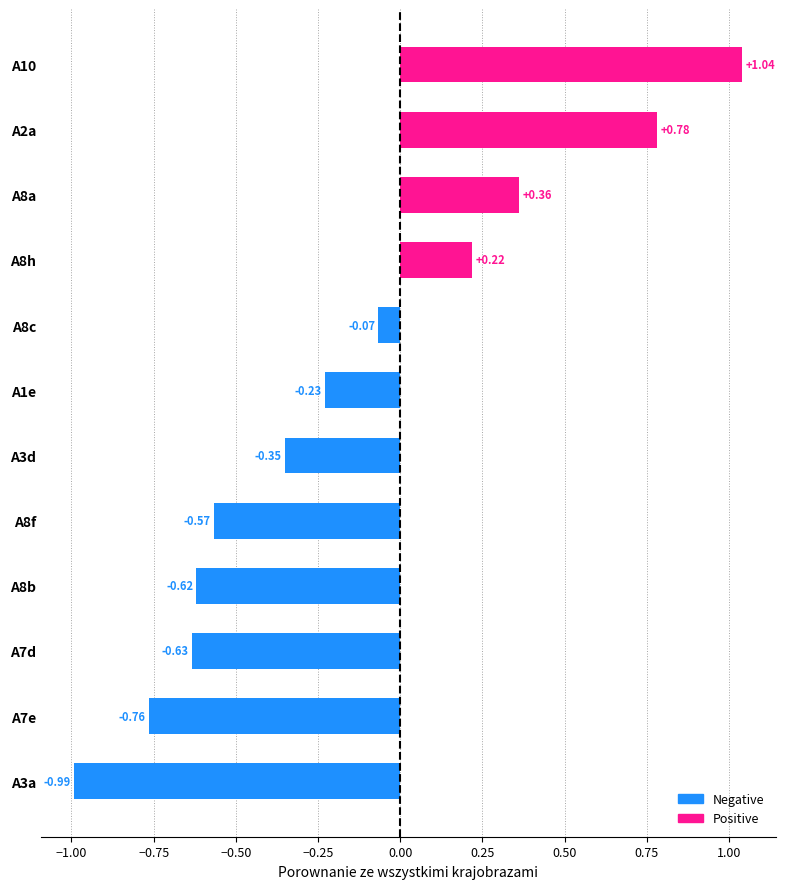

List the labels in order of value, largest first.

A10, A2a, A8a, A8h, A8c, A1e, A3d, A8f, A8b, A7d, A7e, A3a